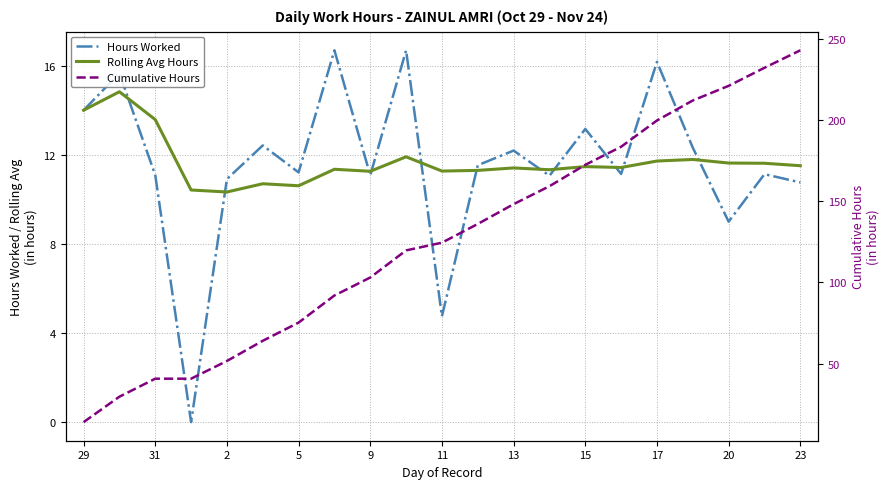

Which series has the largest total across all categories?

Cumulative Hours